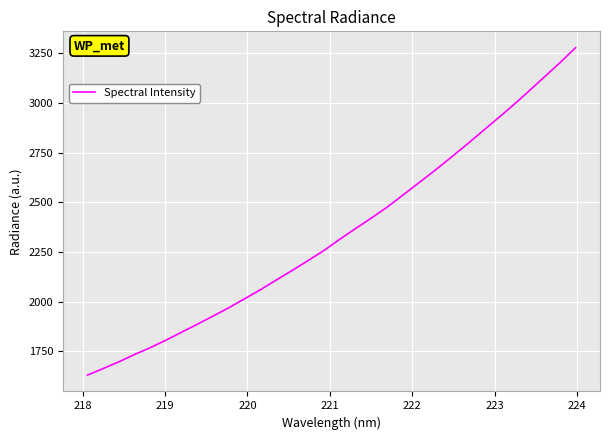

What is the difference between the maximum and minimum values?

1645.2